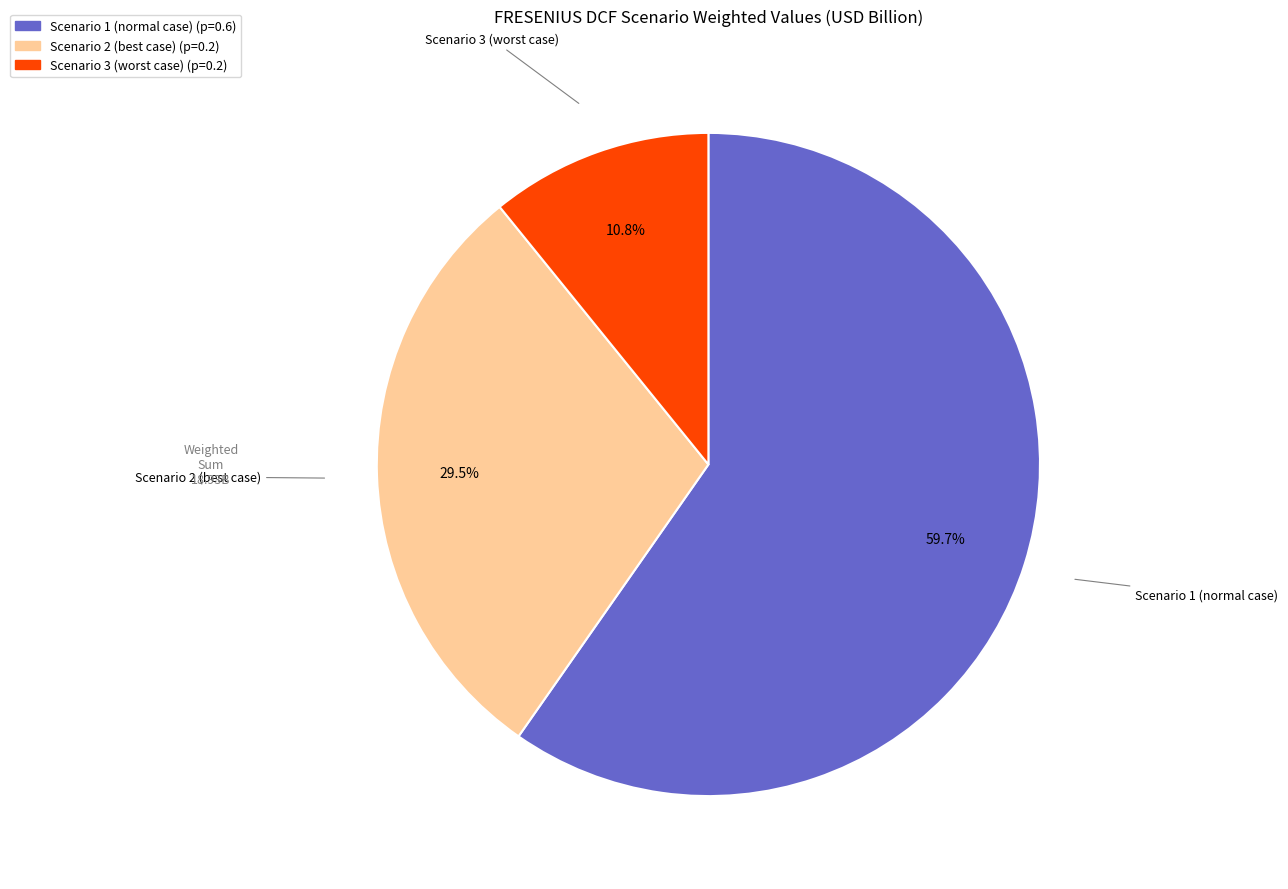

Rank the categories by value from lowest to highest.

Scenario 3 (worst case), Scenario 2 (best case), Scenario 1 (normal case)